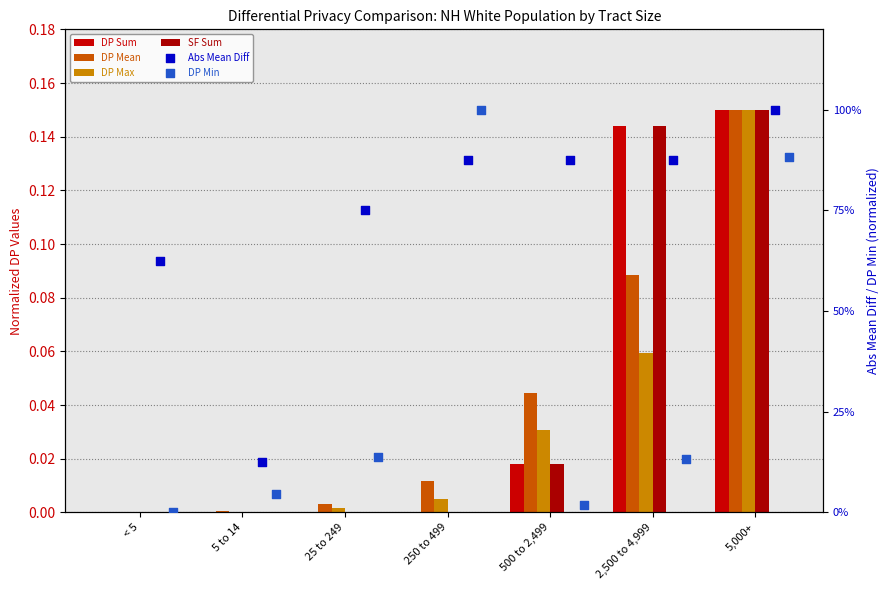

Which series has the widest spread of Y values?

DP Min